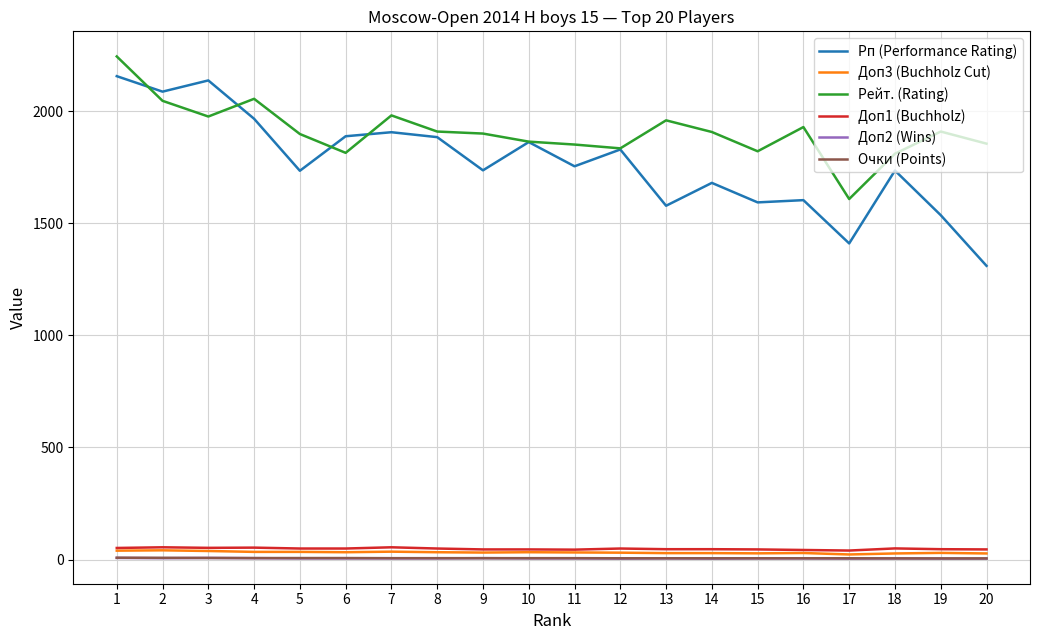

What is the spread (max minus min) of values at 16?

1924.0